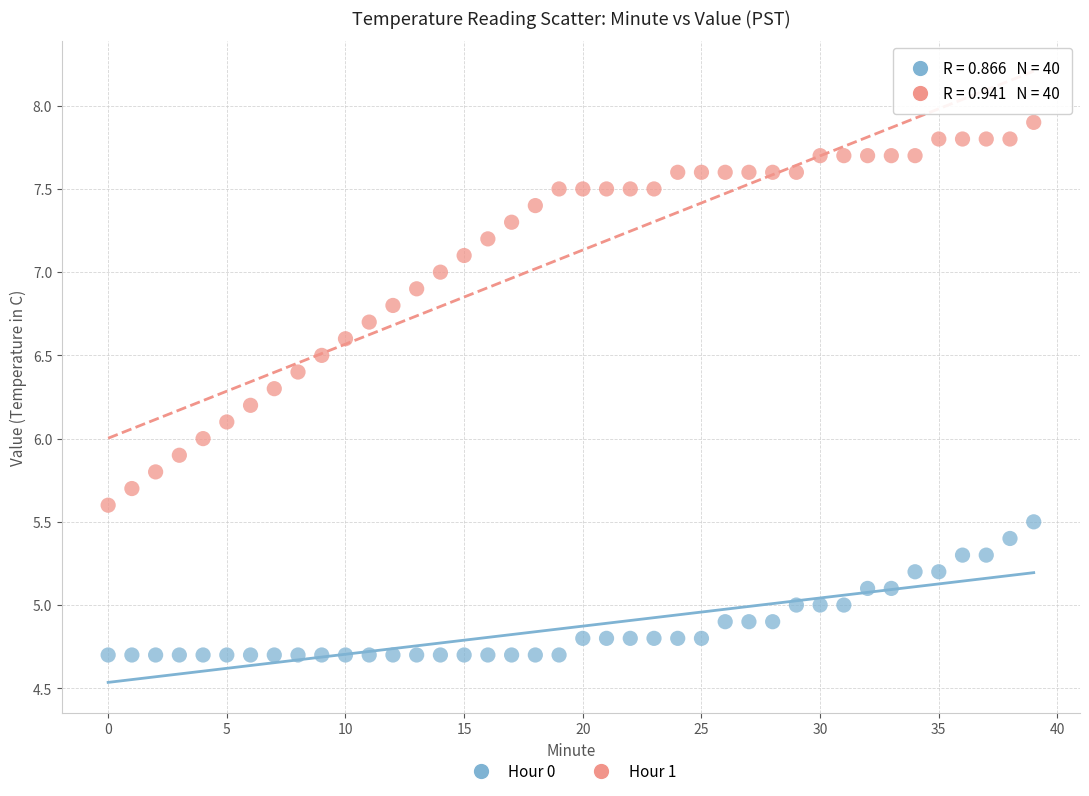

What are all the series names shown in the legend?

Hour 0, Hour 1